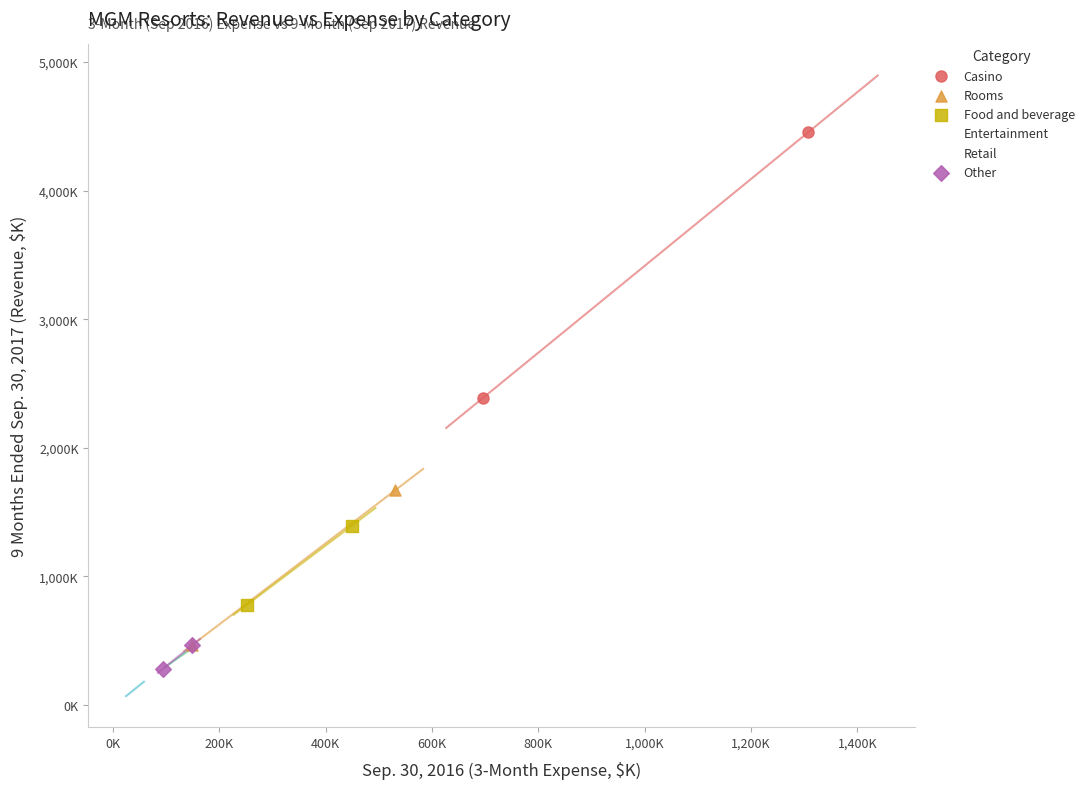

What are all the series names shown in the legend?

Casino, Rooms, Food and beverage, Entertainment, Retail, Other